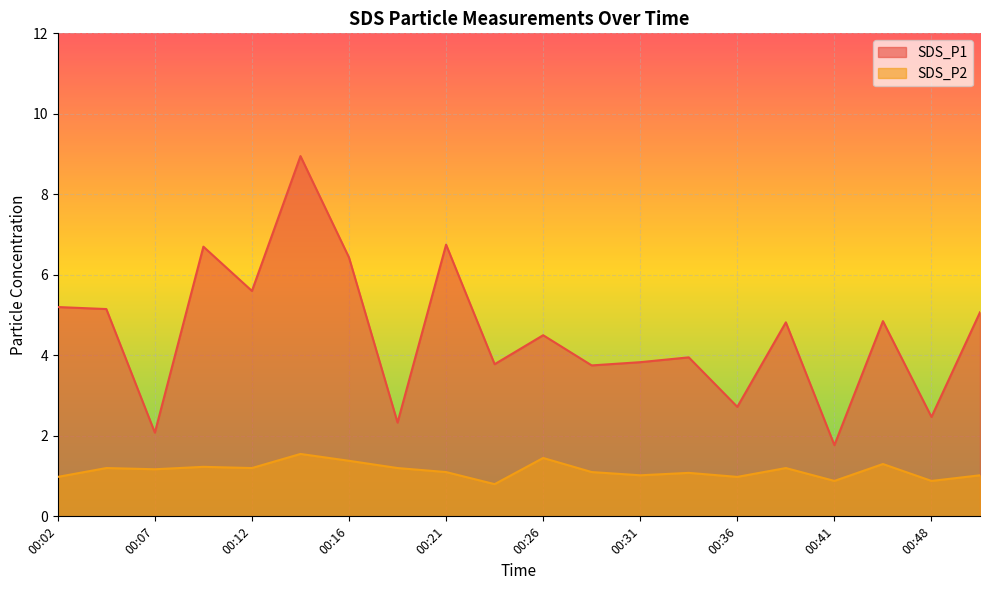

What is the total value across all series at 00:21?

7.8